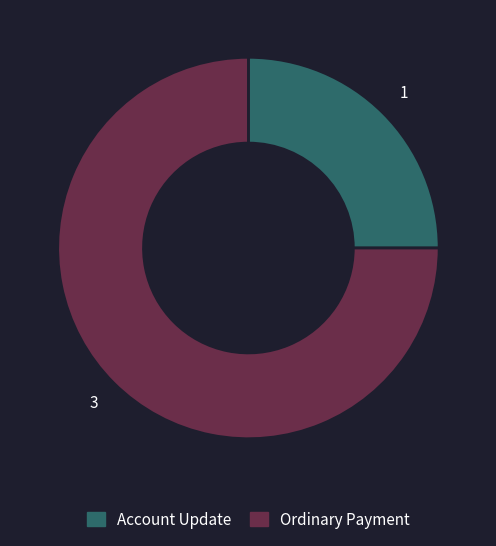

What is the ratio of the value at Ordinary Payment to the value at Account Update?

3.0